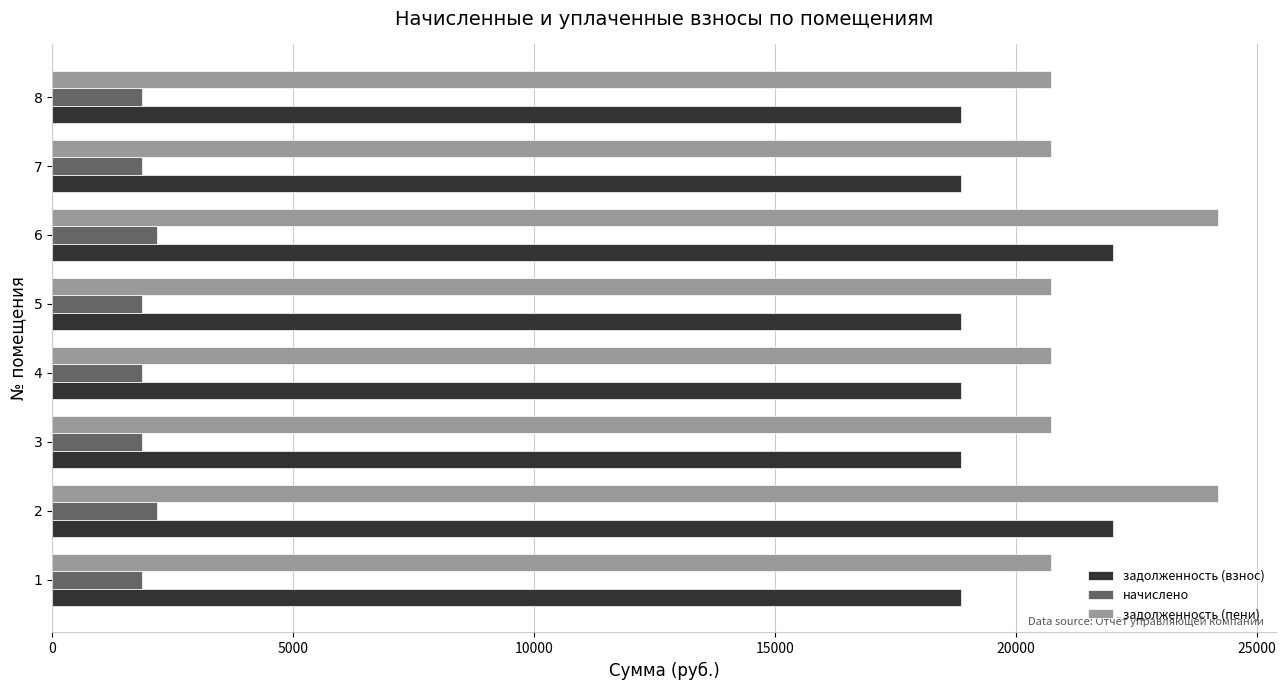

How many series are shown in this chart?

3